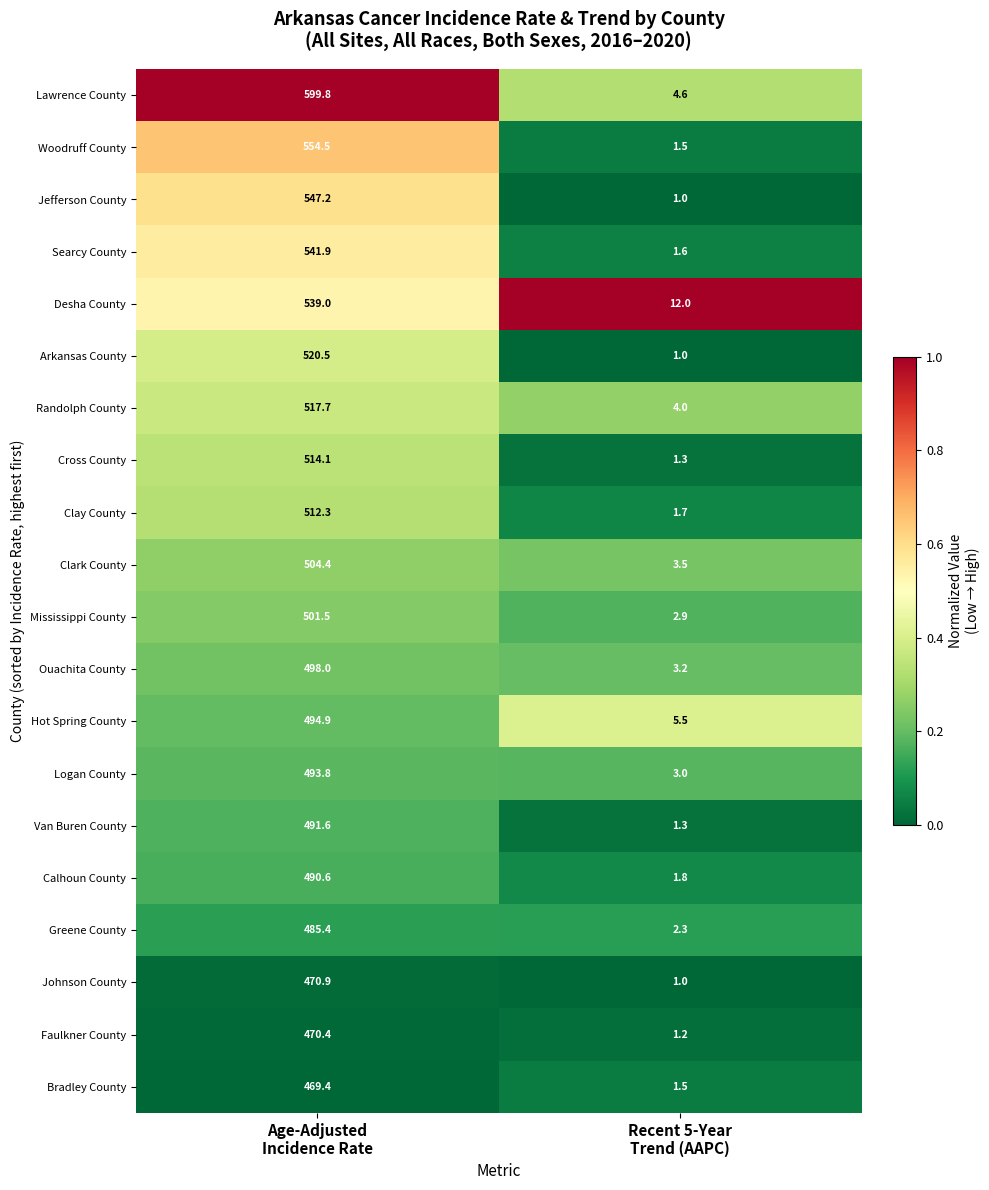

Between Age-Adjusted
Incidence Rate and Recent 5-Year
Trend (AAPC), which series saw the biggest shift?

Lawrence County